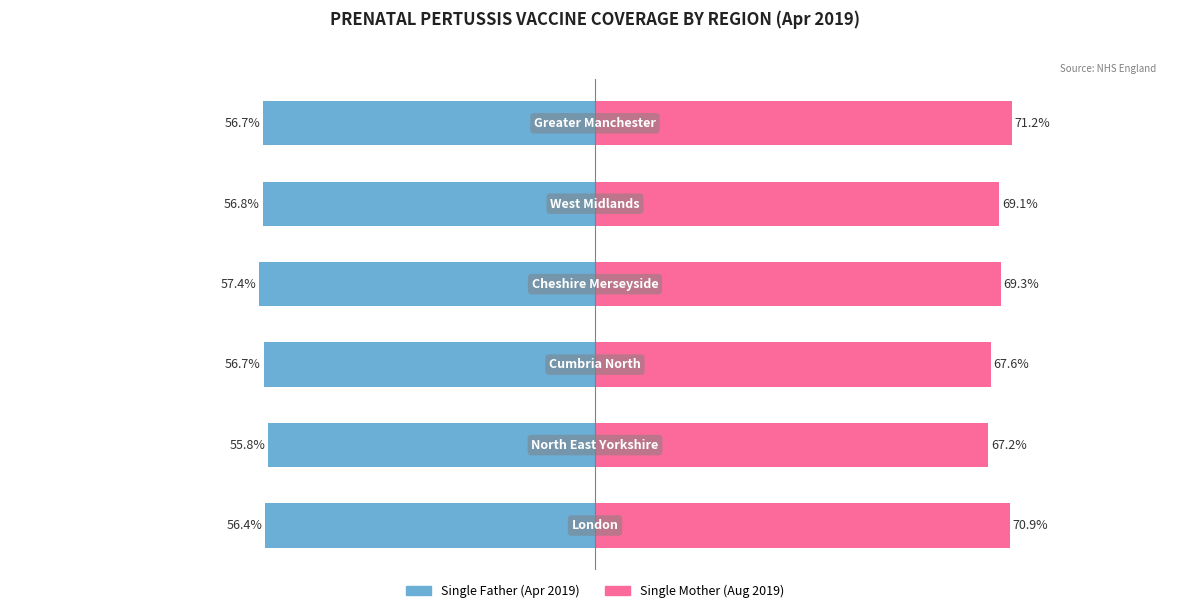

Is the value of Single Father at 3 greater than the value of Single Mother at 5?

No